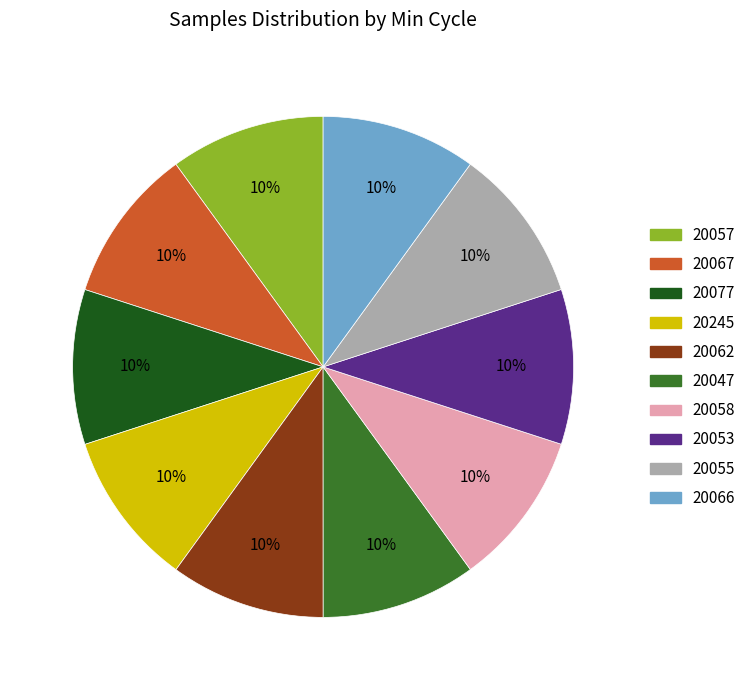

Does 20057 account for over 50% of the chart?

No